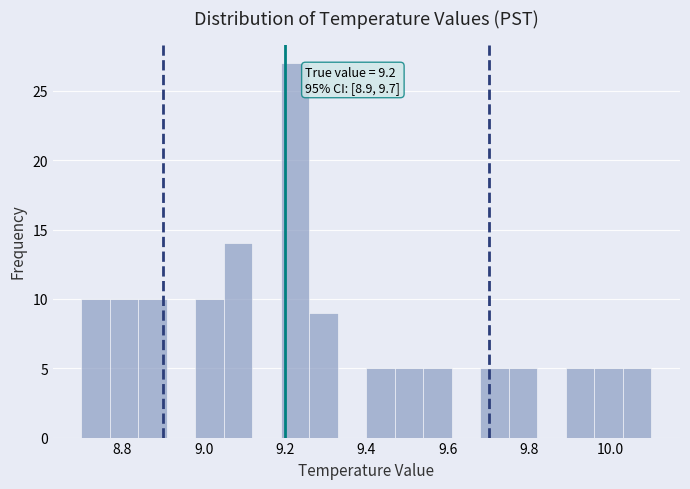

Read against the x-axis, roughly where is the centre of the tallest bar?

9.22